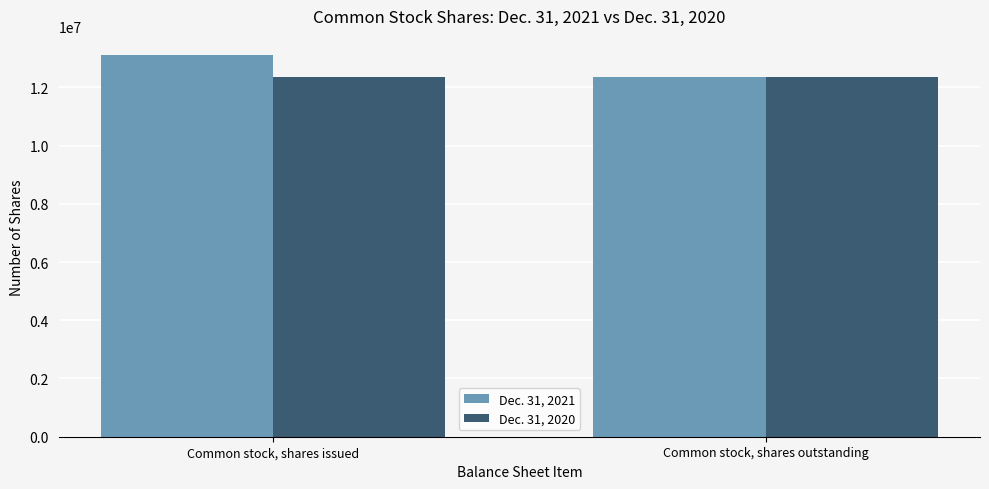

List the series in order of their overall mean, highest first.

Dec. 31, 2021, Dec. 31, 2020